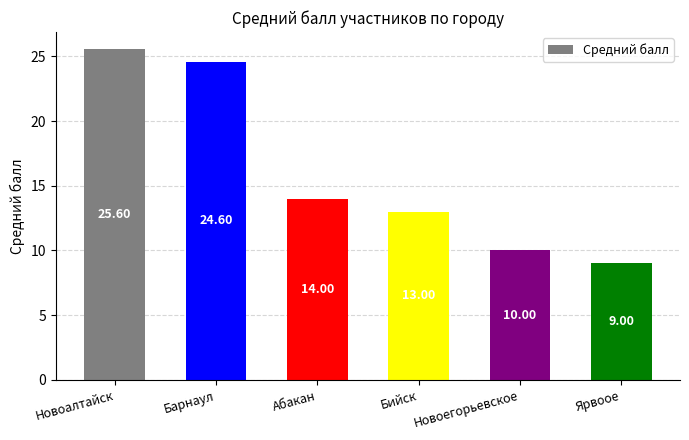

Does the chart contain any negative values?

No